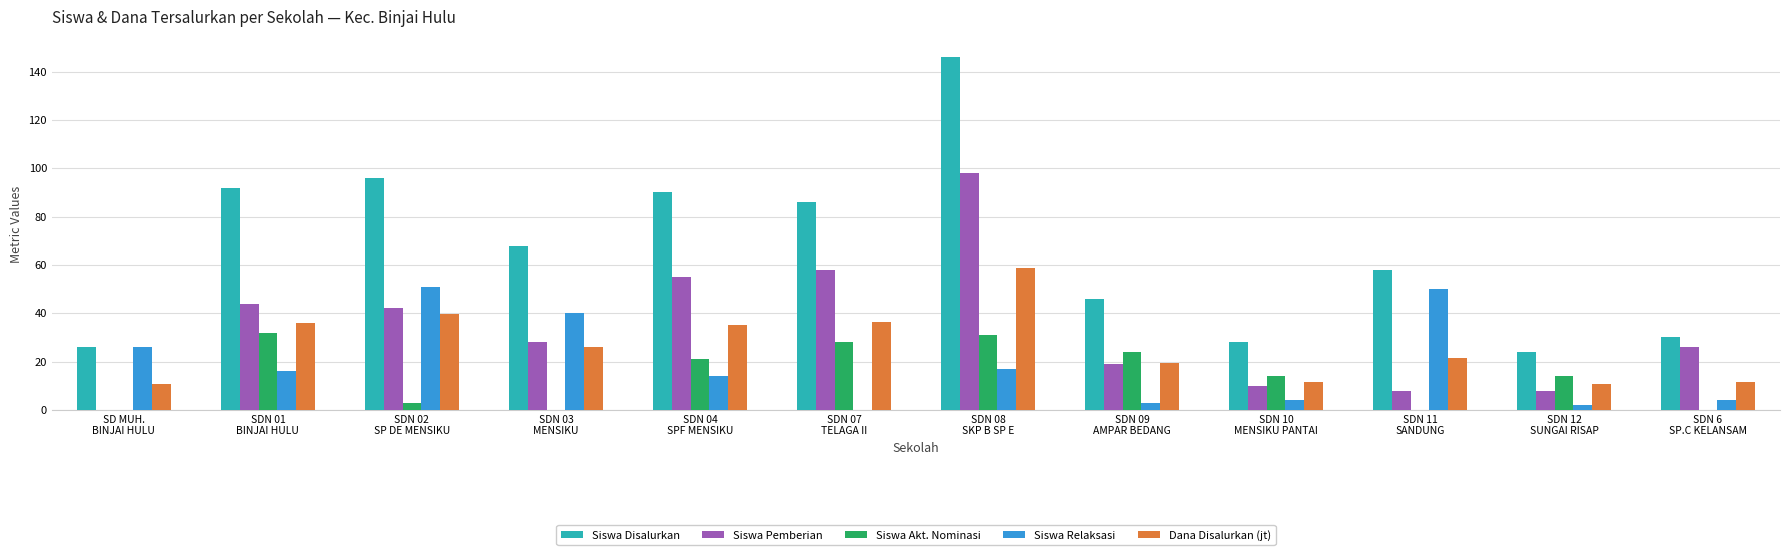

What is the sum of all Siswa Pemberian values?

396.0